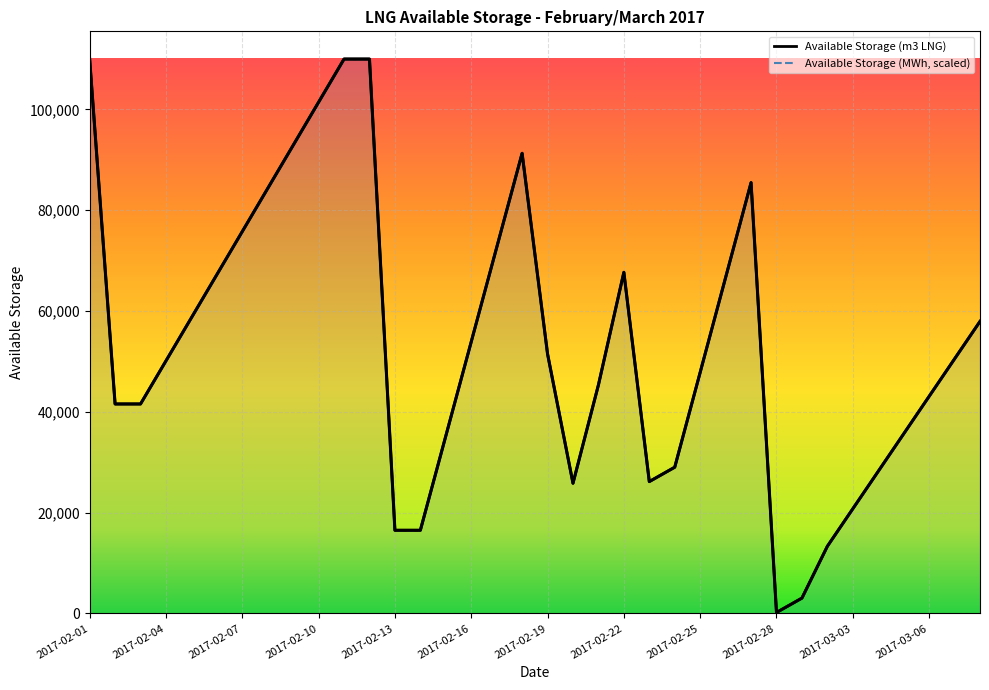

What is the maximum value for Available Storage (MWh)?

110000.0